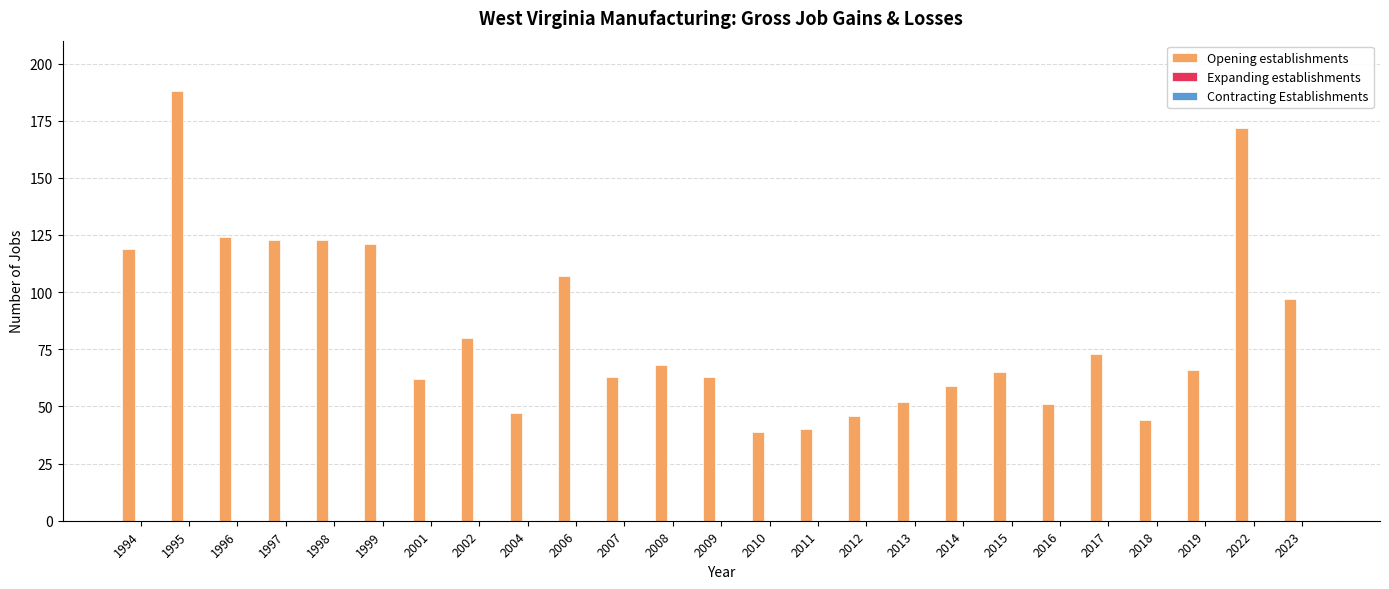

What is the value of the 21st bar from the left?

73